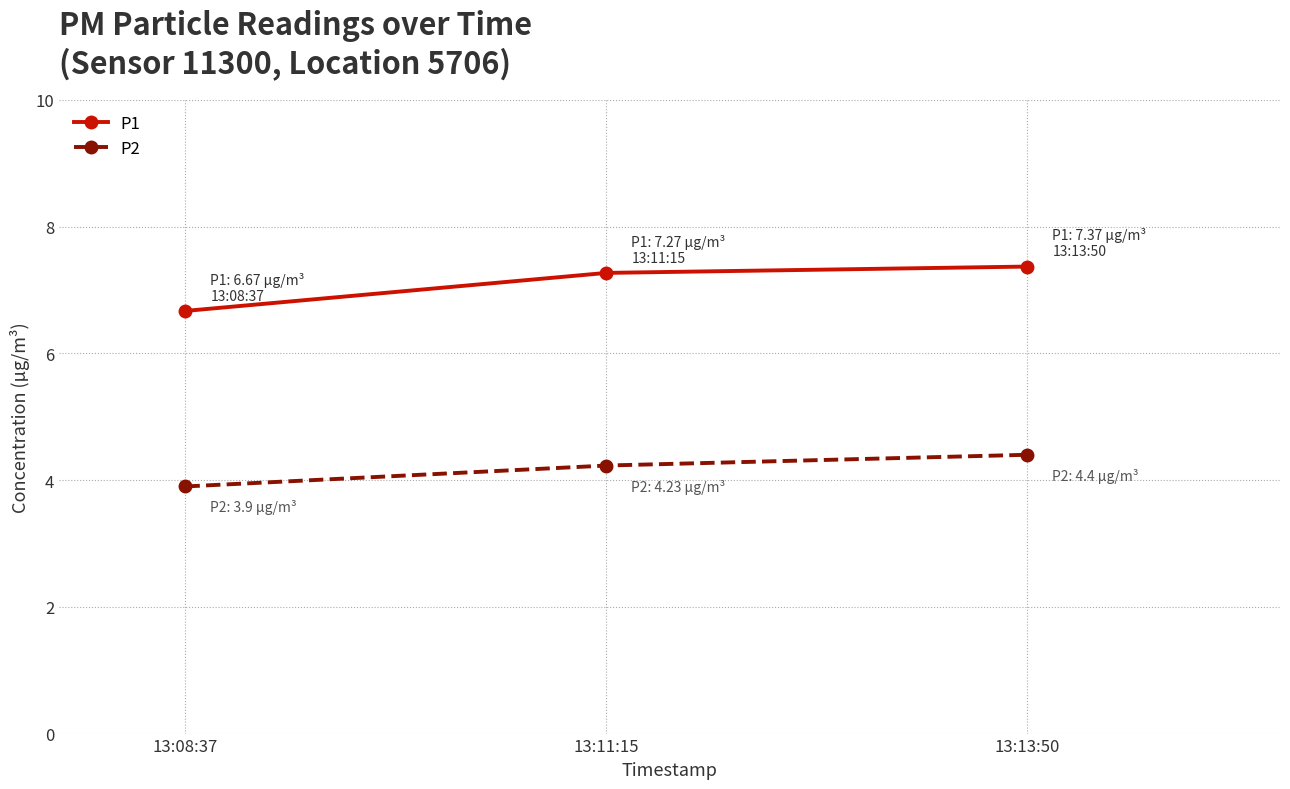

Where does the P2 series first go above 4?

13:11:15